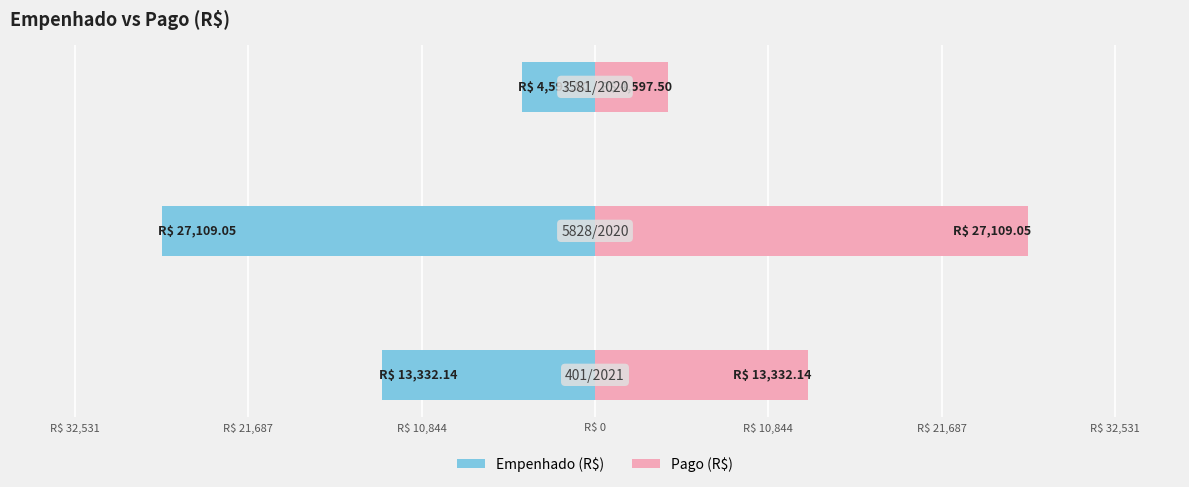

Rank the series at R$ 32,531 from lowest to highest value.

Empenhado (R$), Pago (R$)